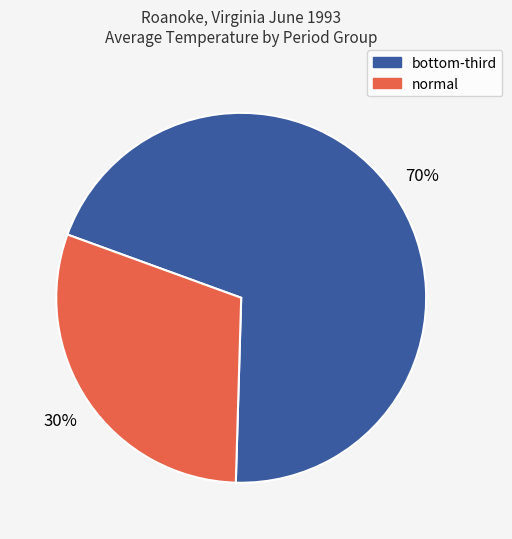

To the nearest percent, what is the difference between the largest and smallest slice percentages?

40%